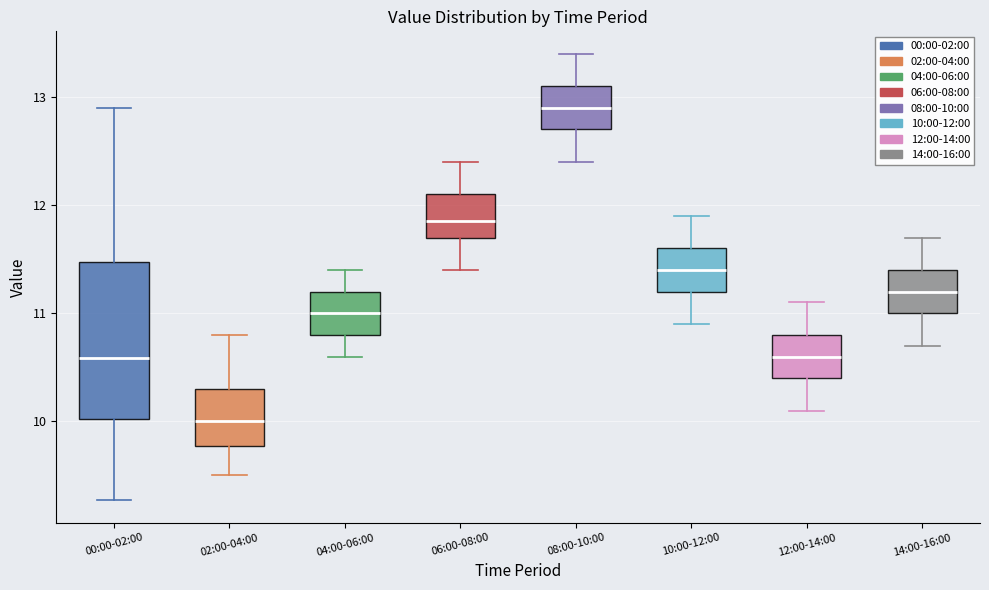

Reading left to right, read every box against the y-axis: the position of its median line, the range the box covers, and the ends of its whiskers. The values are not printed on the chart, so give them approximately, as read against the axis.

00:00-02:00: median 10.6, box 10.0 to 11.5, whiskers 9.3 to 12.9
02:00-04:00: median 10.0, box 9.8 to 10.3, whiskers 9.5 to 10.8
04:00-06:00: median 11.0, box 10.8 to 11.2, whiskers 10.6 to 11.4
06:00-08:00: median 11.9, box 11.7 to 12.1, whiskers 11.4 to 12.4
08:00-10:00: median 12.9, box 12.7 to 13.1, whiskers 12.4 to 13.4
10:00-12:00: median 11.4, box 11.2 to 11.6, whiskers 10.9 to 11.9
12:00-14:00: median 10.6, box 10.4 to 10.8, whiskers 10.1 to 11.1
14:00-16:00: median 11.2, box 11.0 to 11.4, whiskers 10.7 to 11.7